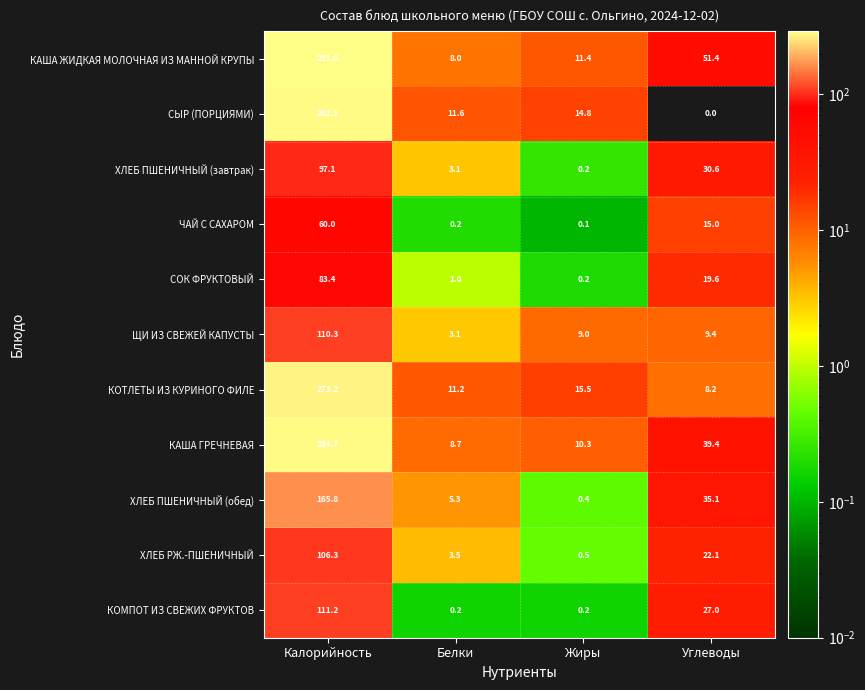

What is the maximum value shown in the chart?

291.6